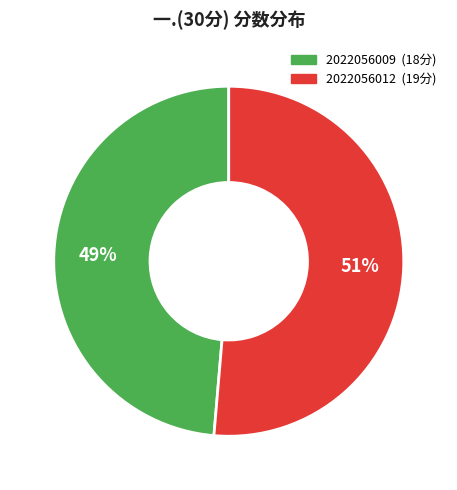

Is it true that 2022056012 is 51% of the pie?

True